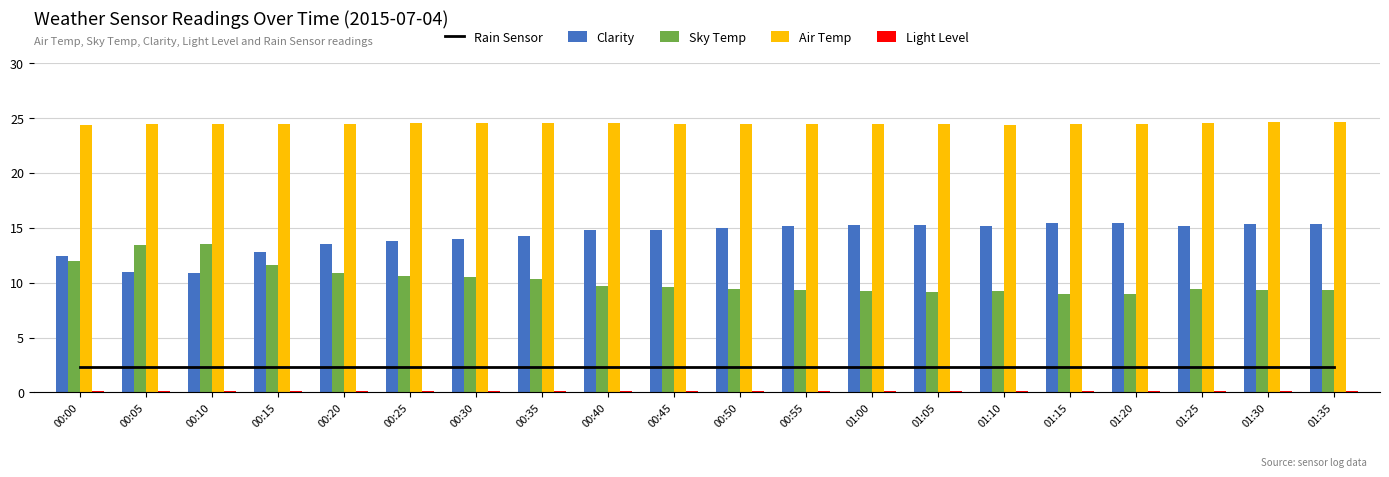

Is it true that Light Level equals 0.0 at 00:05?

False